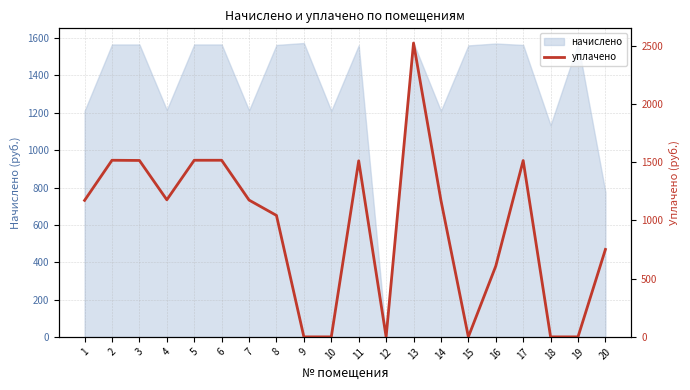

How many categories are shown in the chart?

20